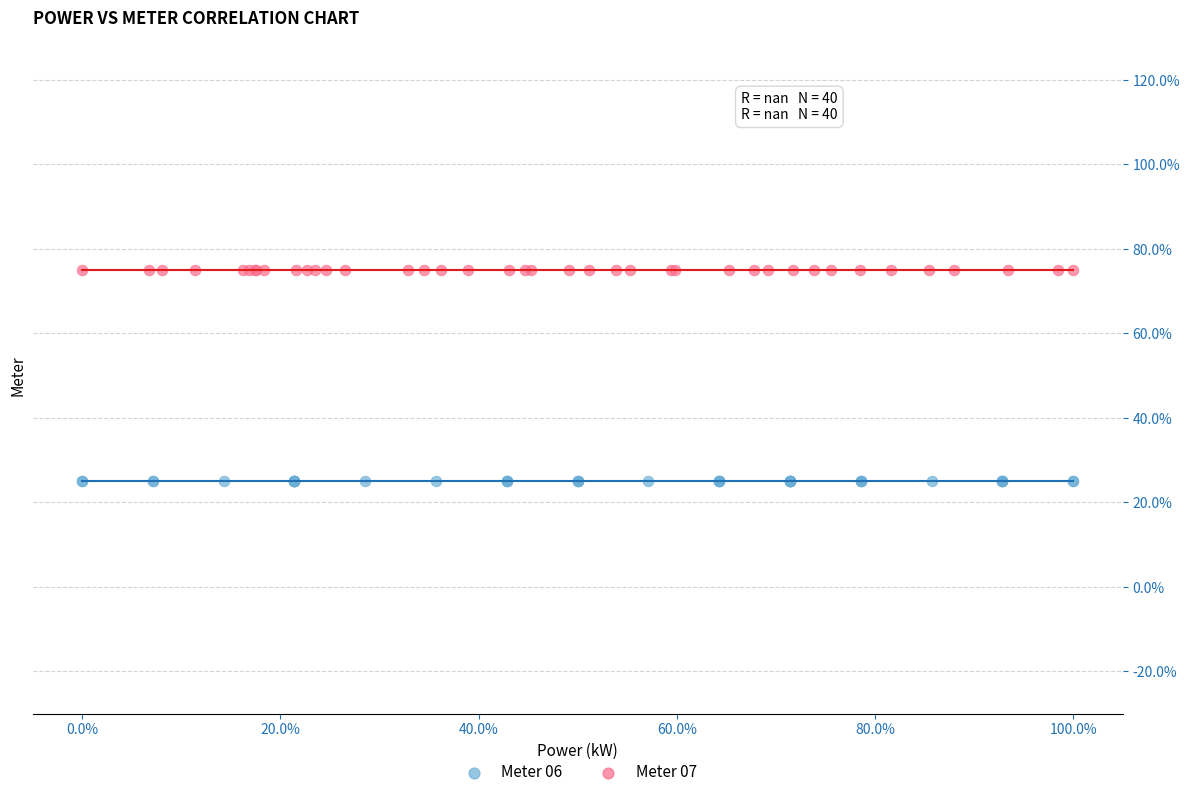

What are all the series names shown in the legend?

Meter 06, Meter 07